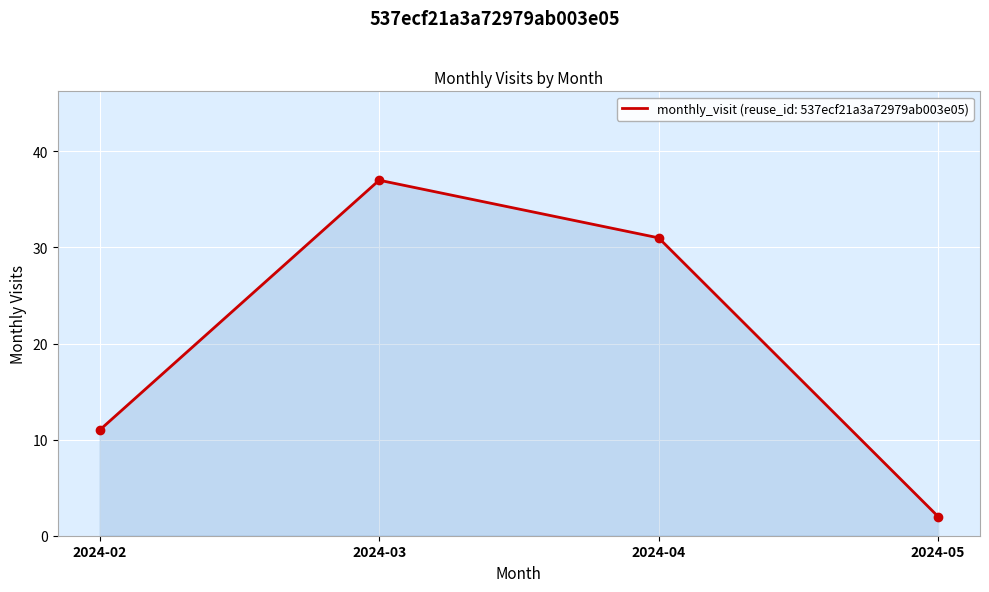

At which label is the value closest to 19?

2024-02